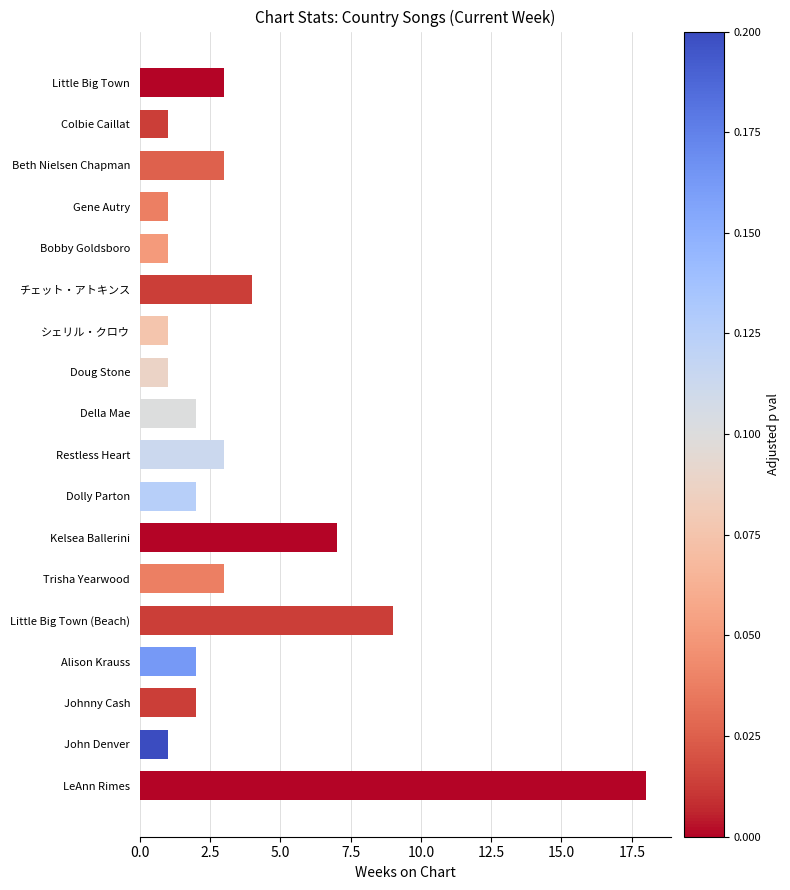

Does the chart contain stacked bars?

No